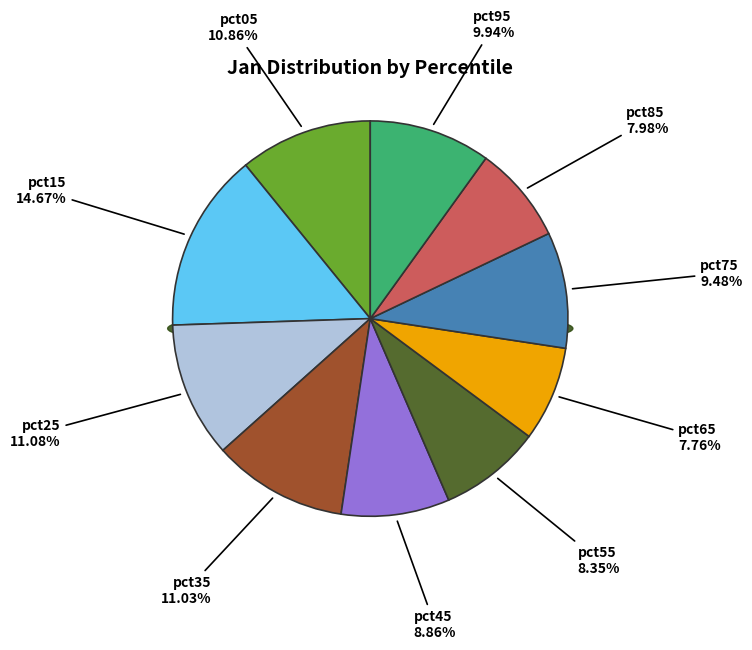

To the nearest percent, what is the combined percentage of pct85 and pct25?

19%